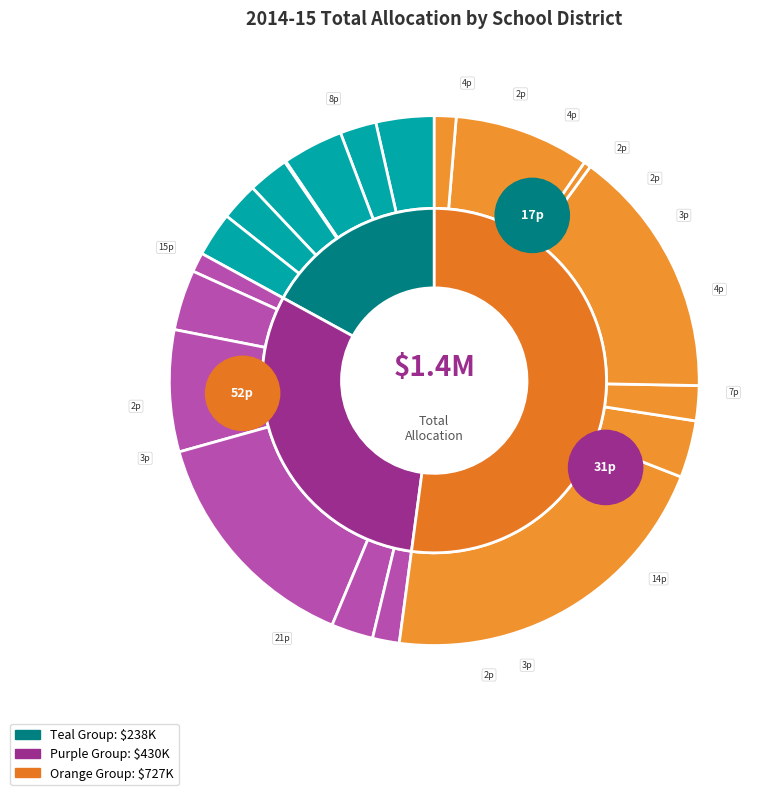

What percentage is the Carlisle Area SD slice, to the nearest percent?

21%